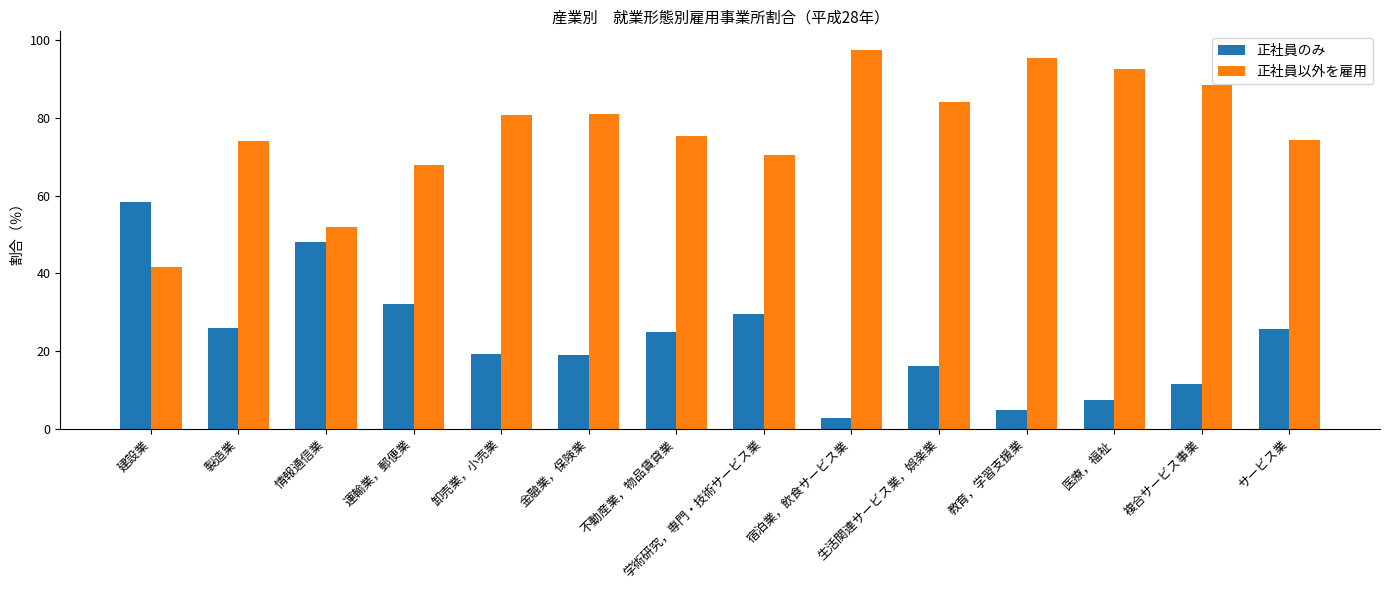

What value does the 正社員のみ series have at 運輸業，郵便業?

32.2